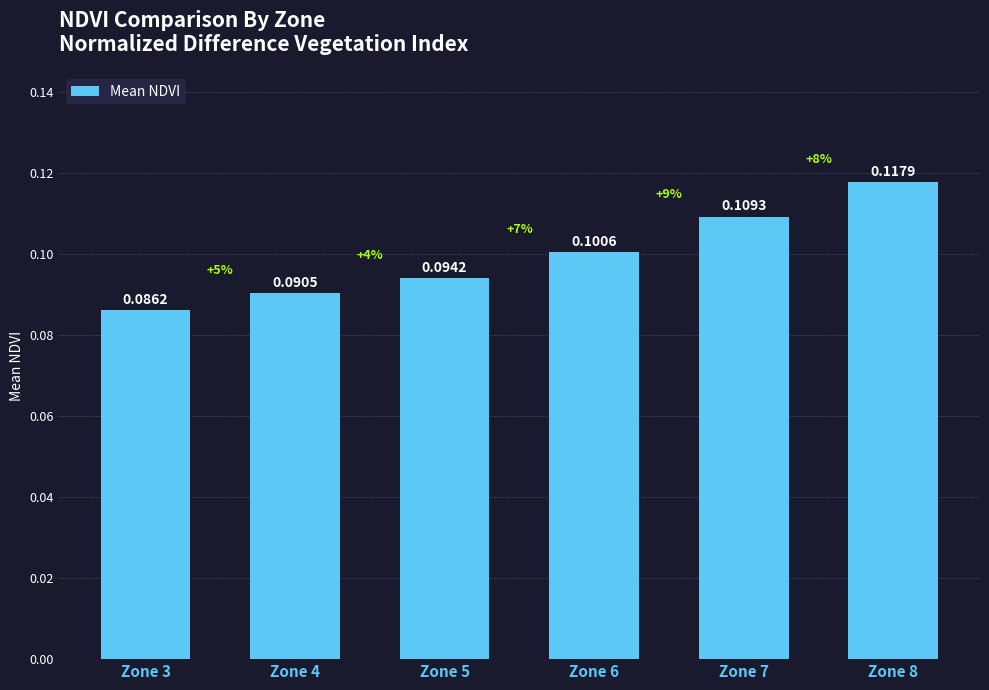

What is the sum of all values?

0.6